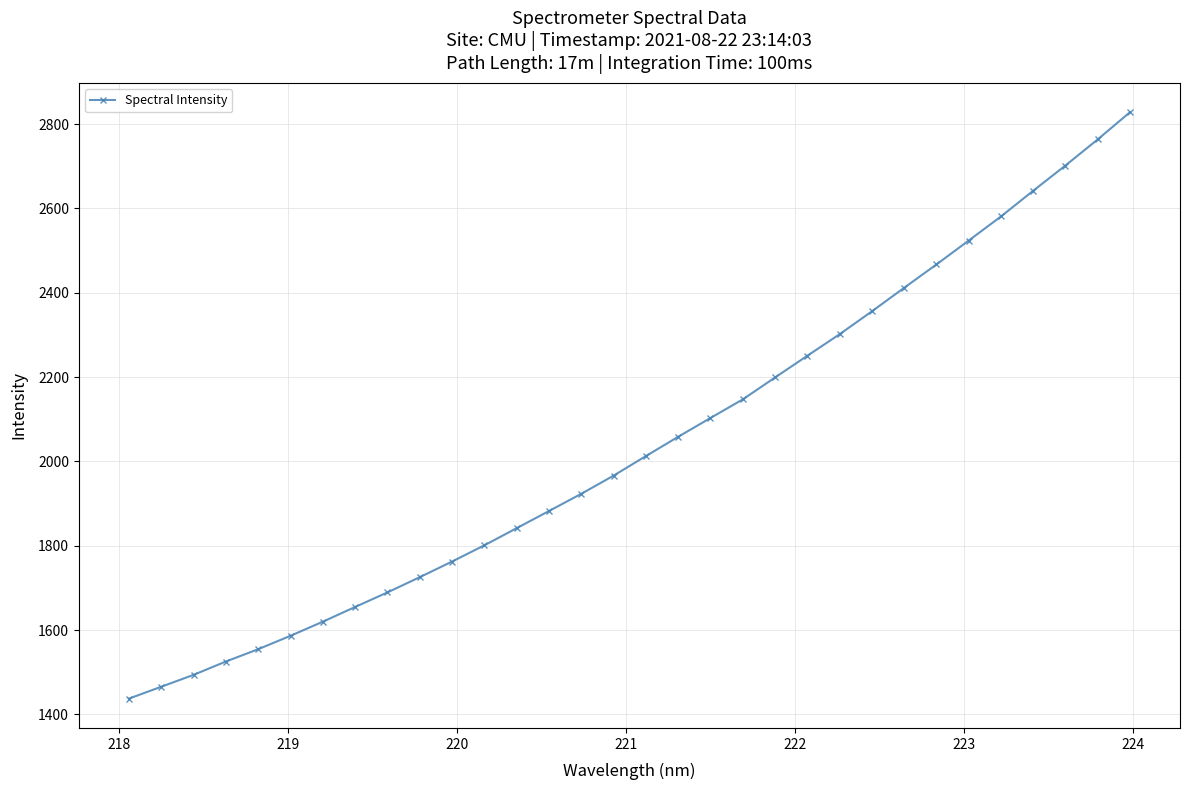

True or false: there are more than 2 points higher than both neighbors.

False